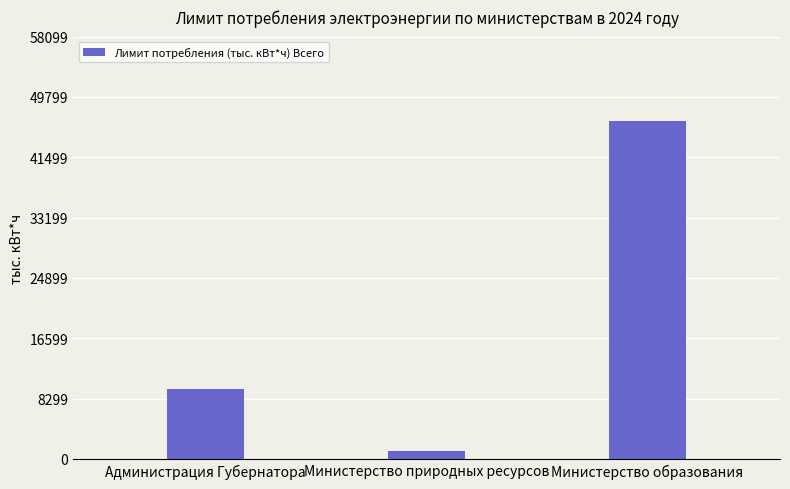

What is the change in value from Министерство природных ресурсов to Министерство образования?

+45386.4